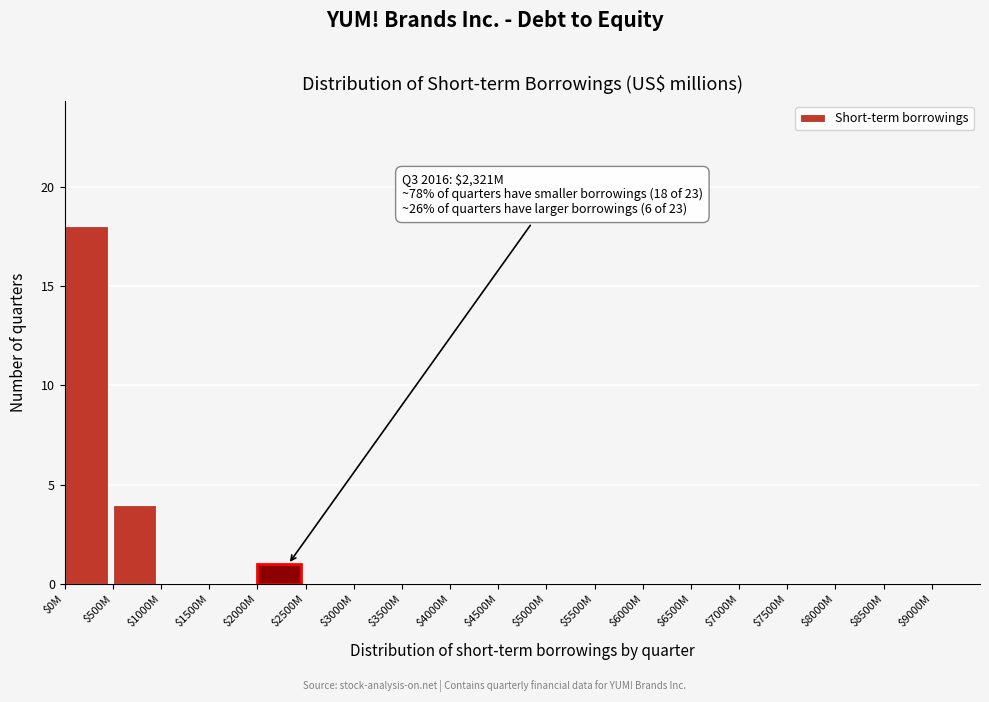

What is the sum of all values?

23